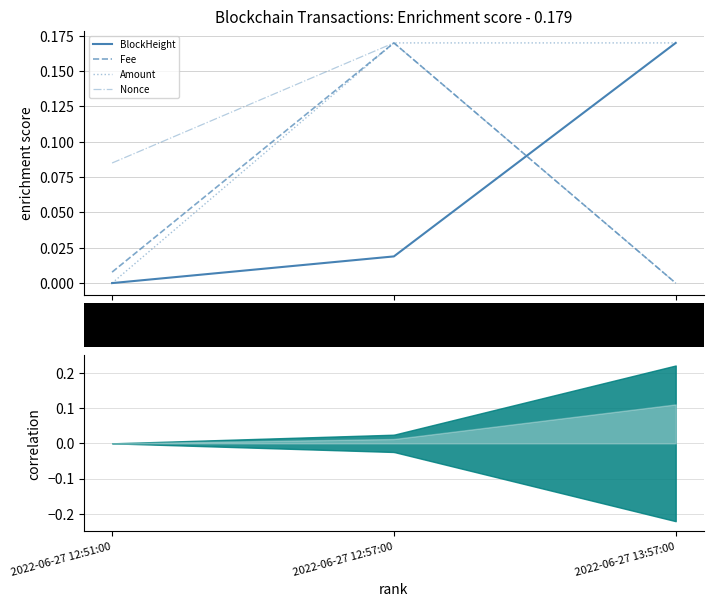

Rank the series by their maximum value, from highest to lowest.

BlockHeight, Fee, Amount, Nonce